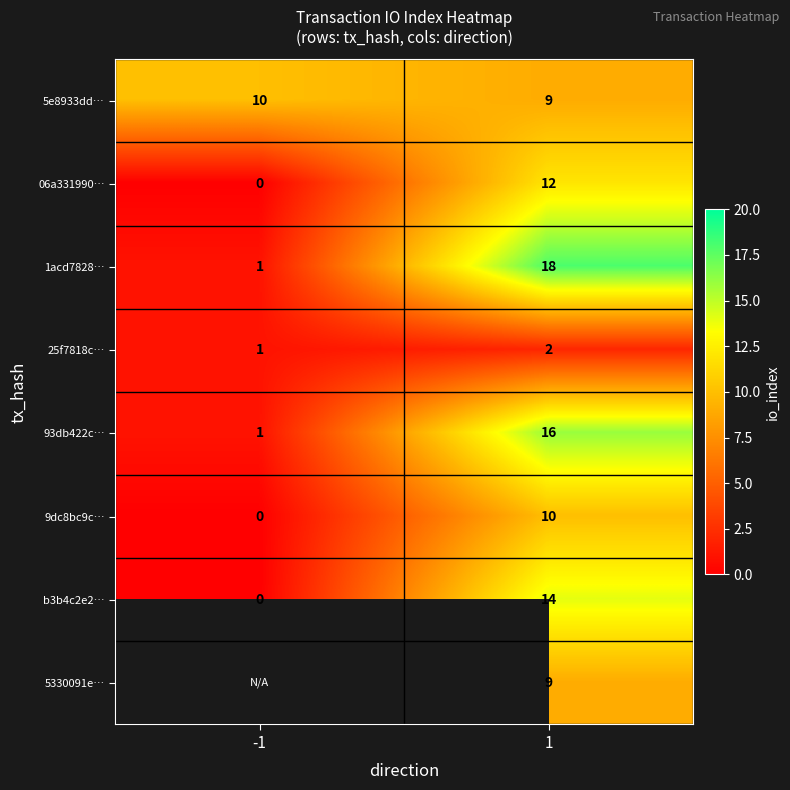

Is it true that 5330091e… equals 9 at 1?

True